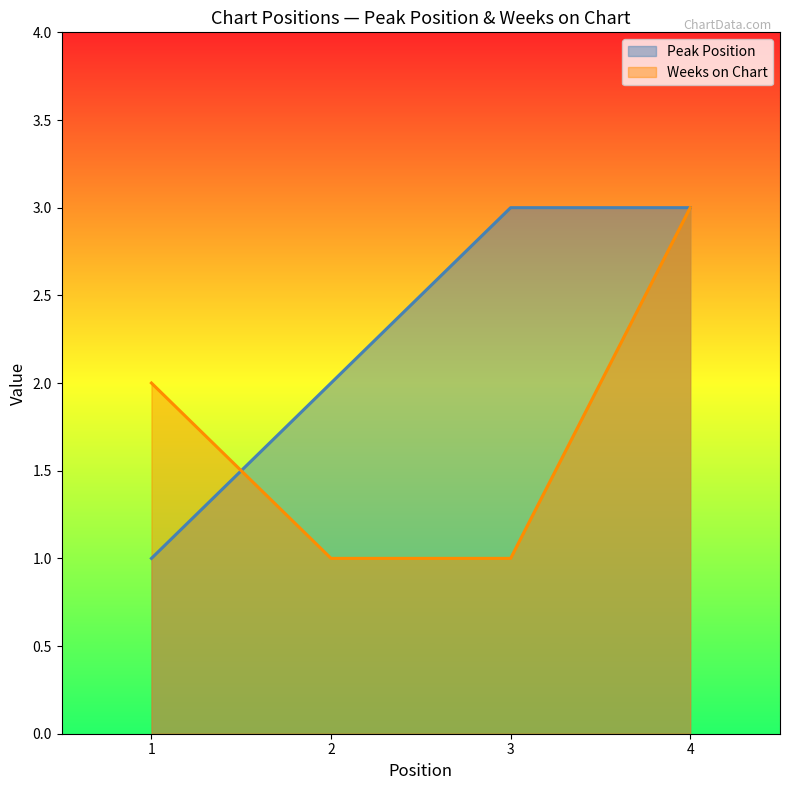

Is it true that Peak Position equals 1 at 2?

False